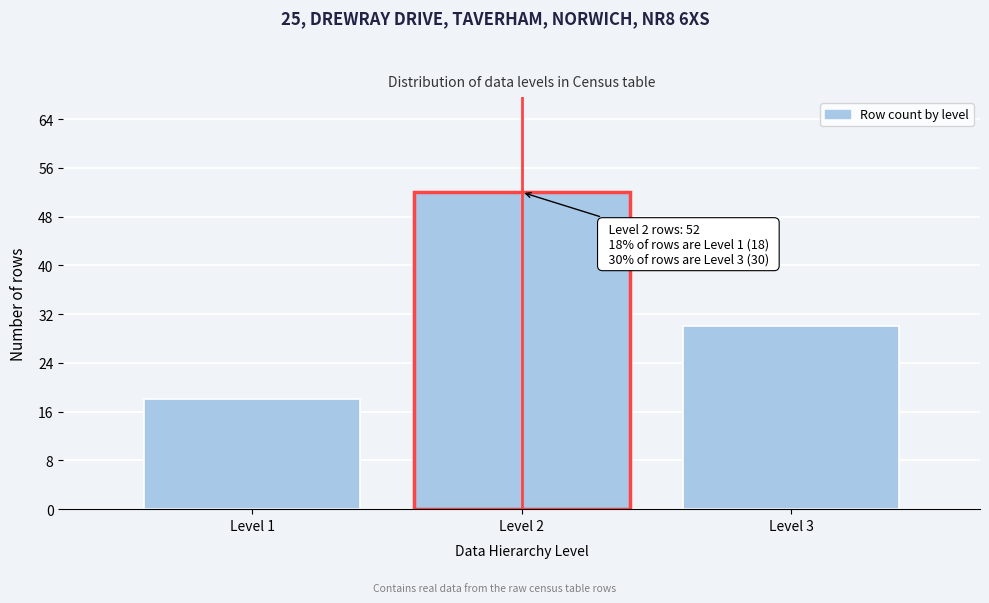

Reading right to left, list all the values displayed in this chart.

Level 3=30	Level 2=52	Level 1=18